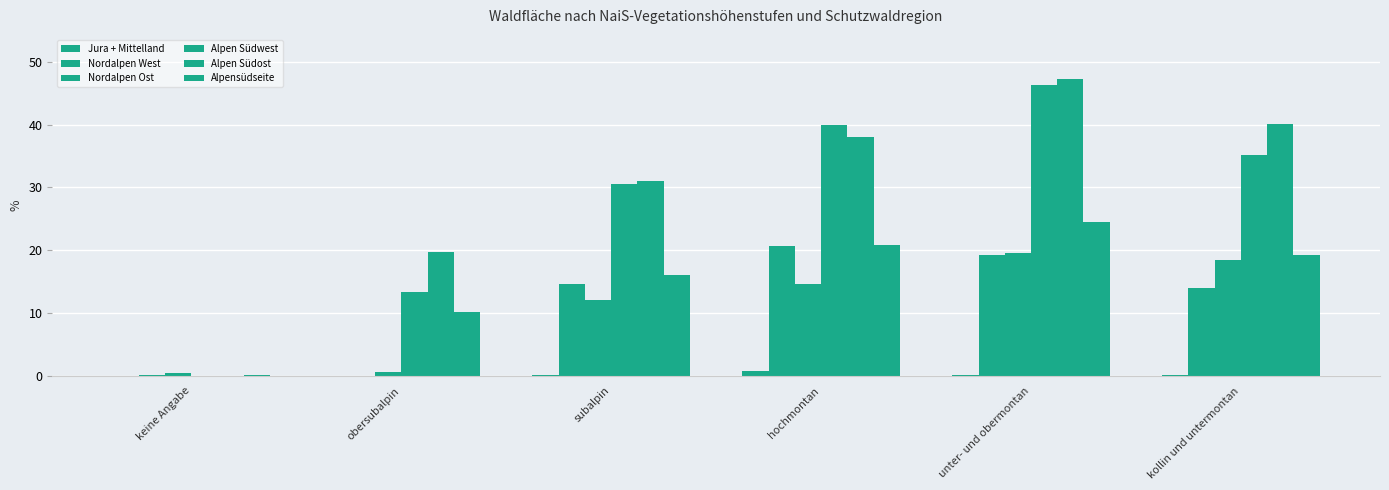

What is the value of the Nordalpen West bar at the 5th from the left?

19.3